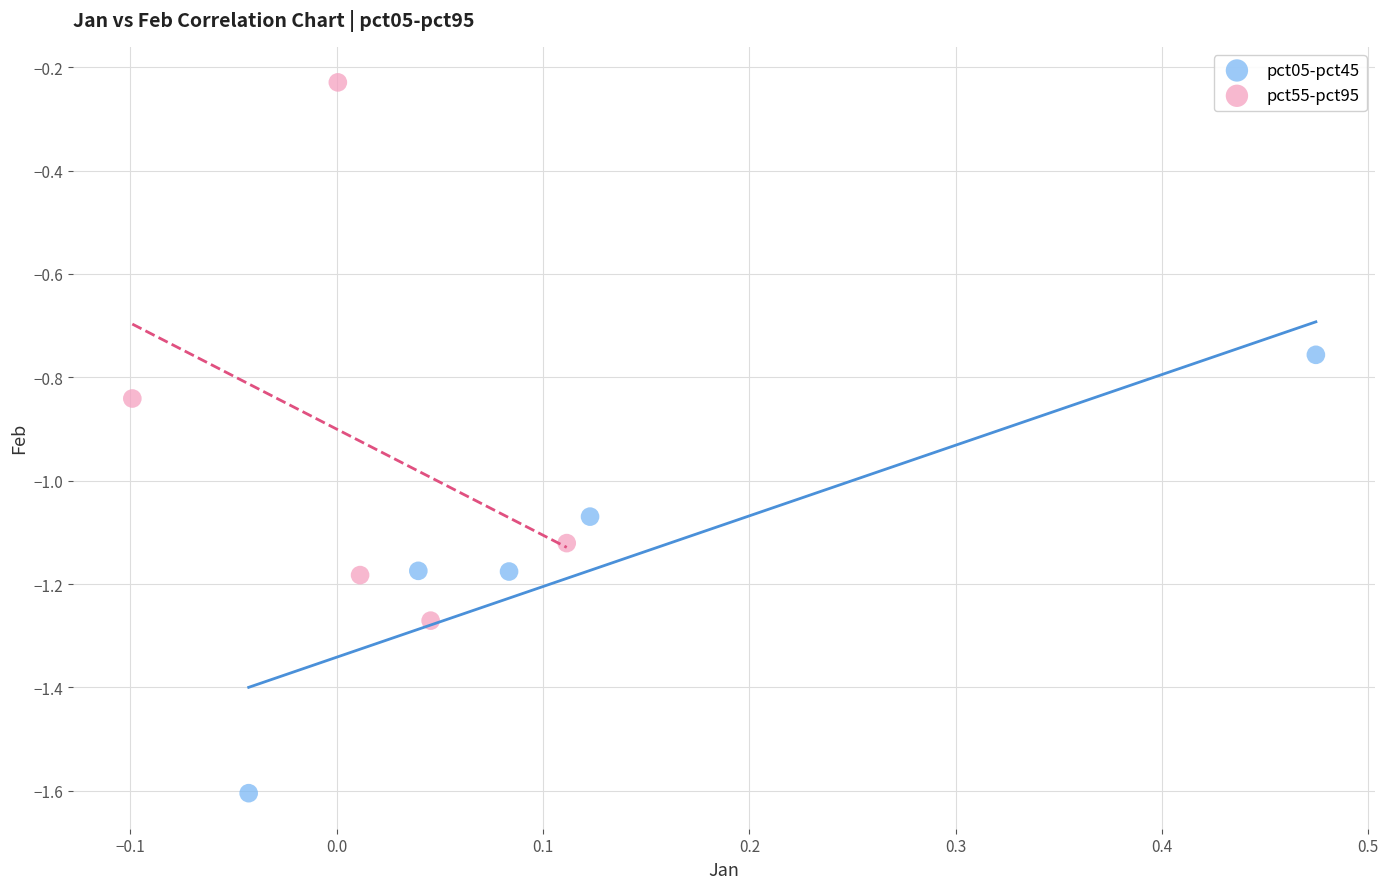

What are all the series names shown in the legend?

pct05-pct45, pct55-pct95